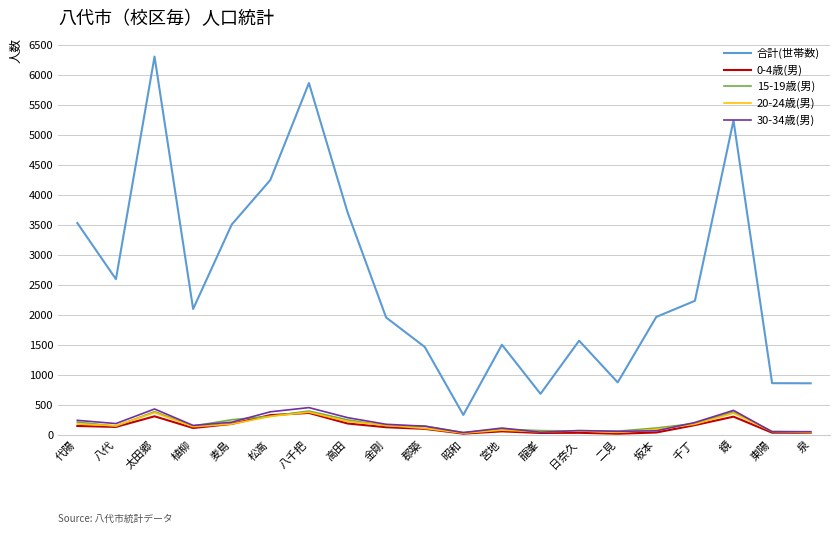

Which series changed the most between 植柳 and 昭和?

合計(世帯数)